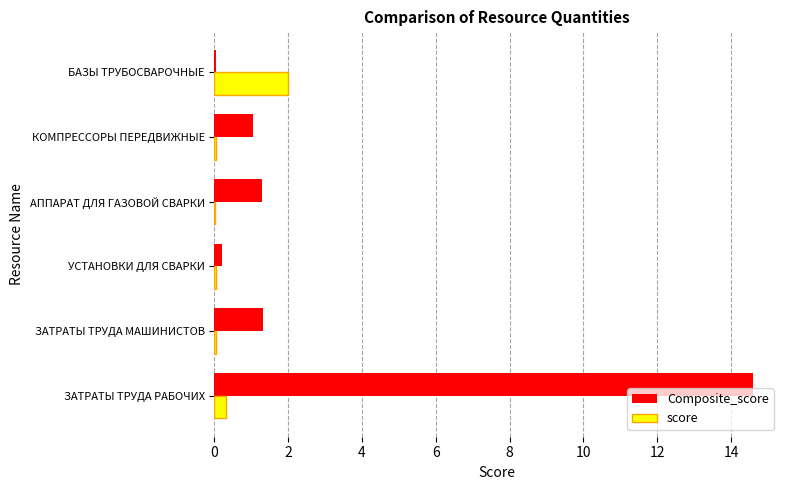

At which category is the sum across all series the highest?

ЗАТРАТЫ ТРУДА РАБОЧИХ